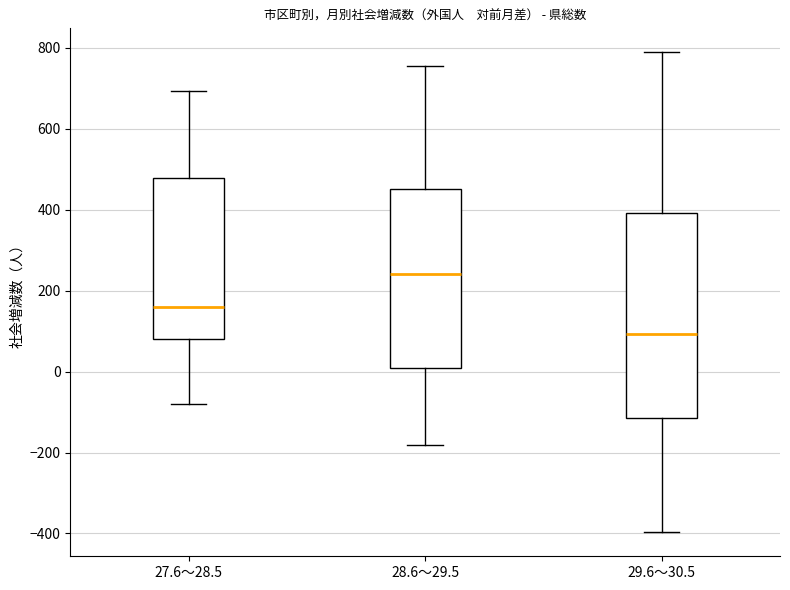

Which box has the highest median line?

28.6～29.5